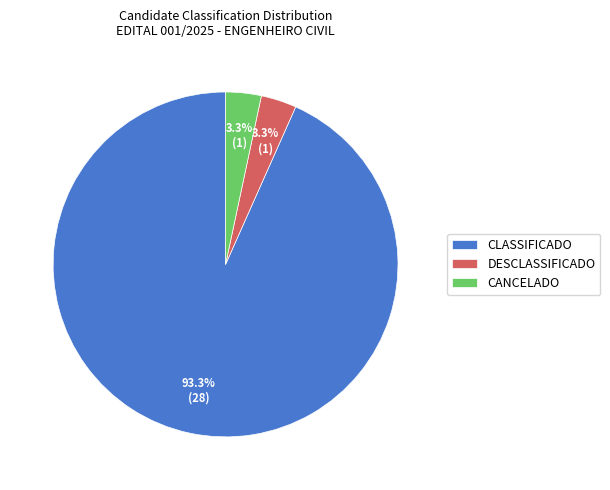

How many slices are in this pie chart?

3